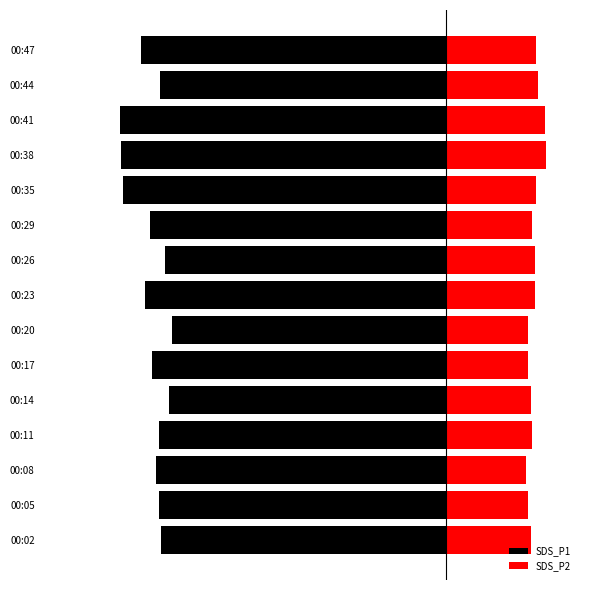

True or false: SDS_P2 has a value of 5.9 at 00:11.

False